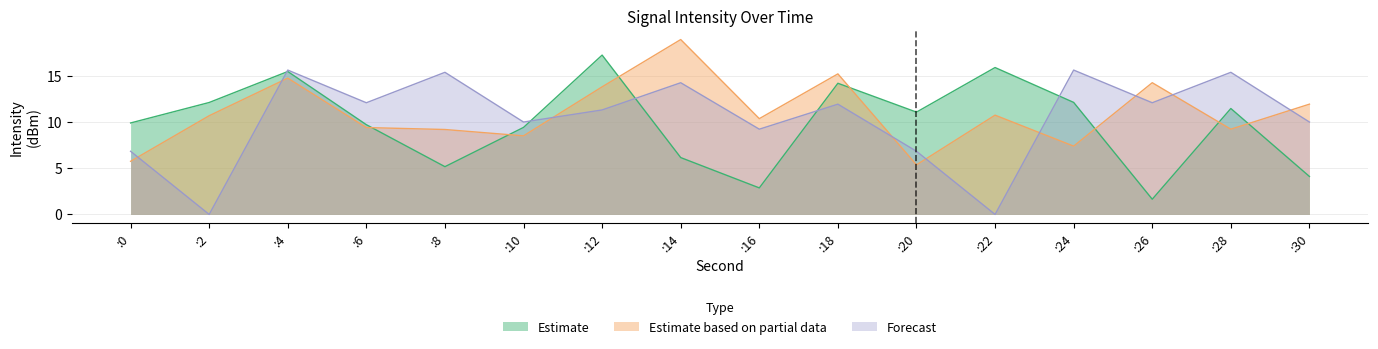

Is the value of Estimate based on partial data at :14 greater than the value of Forecast at :20?

Yes